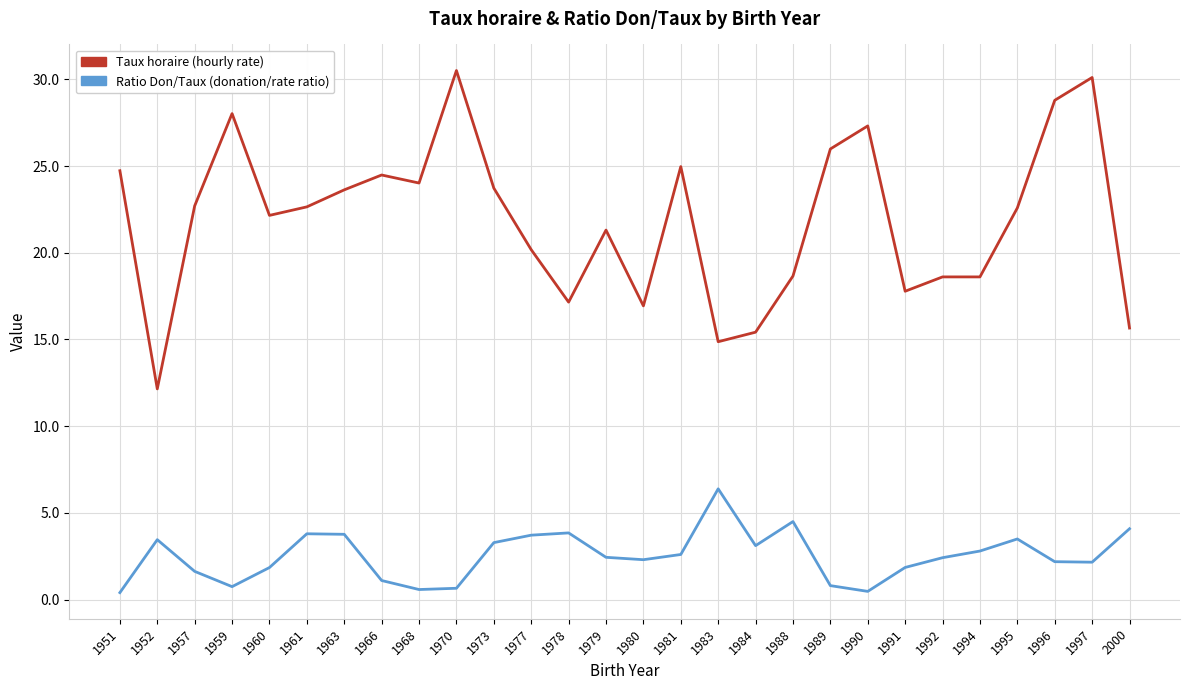

What is the difference between the highest and lowest values at 1978?

13.3